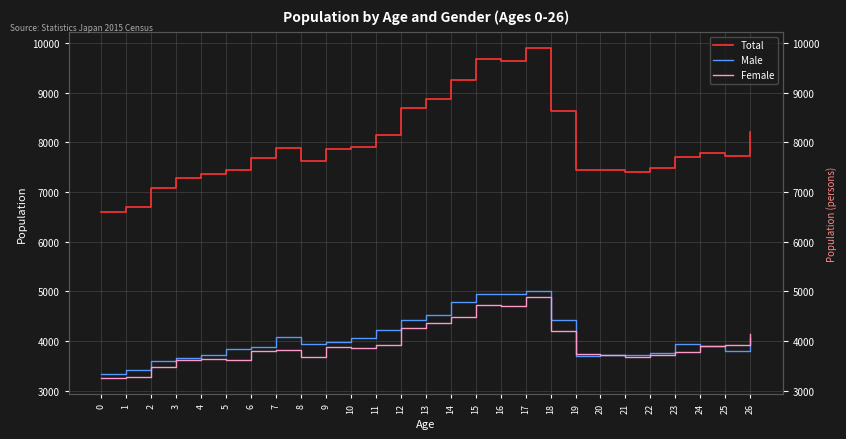

At which category is the sum across all series the highest?

17